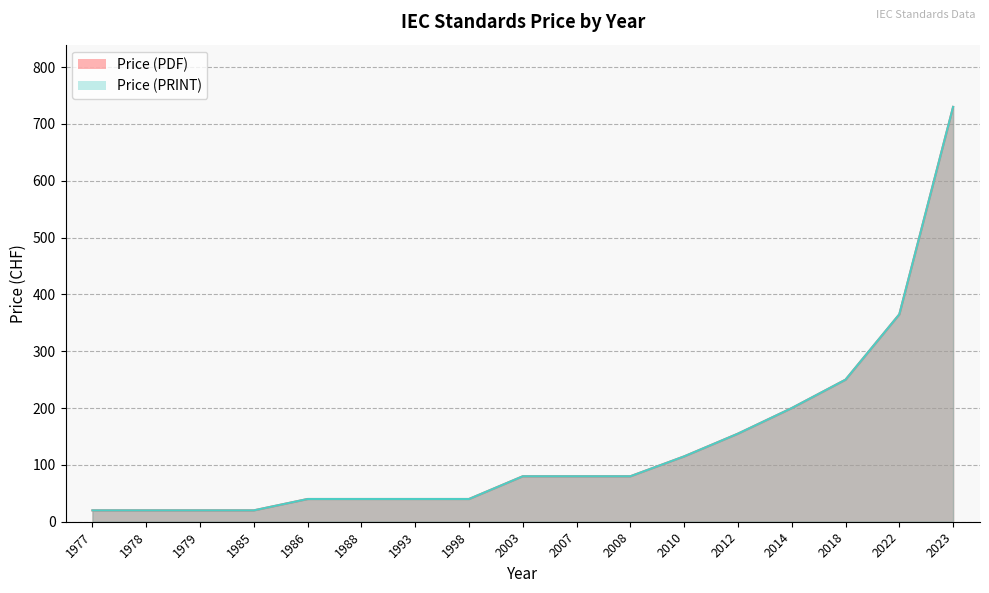

Rank the series at 2010 from lowest to highest value.

Price (PDF), Price (PRINT)